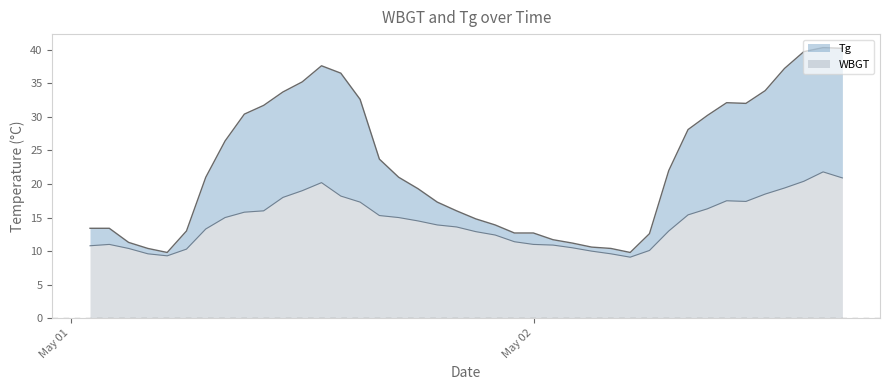

The value of Tg at 2016/5/2 15:00 is 40.3. True or false?

True